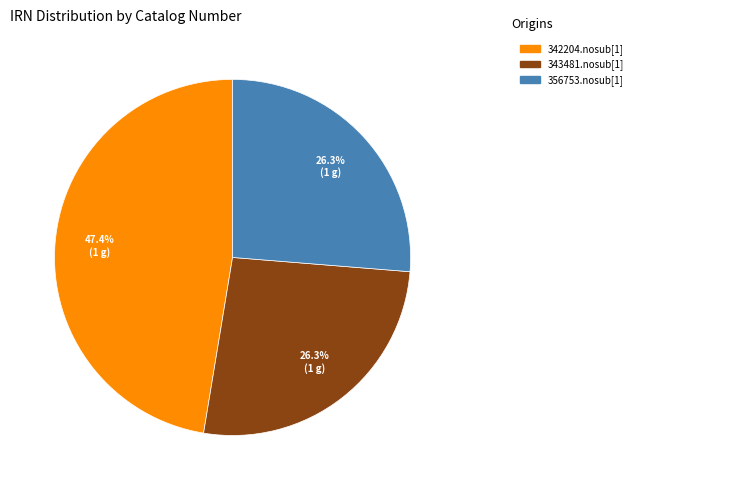

Is there a majority slice in this chart?

No